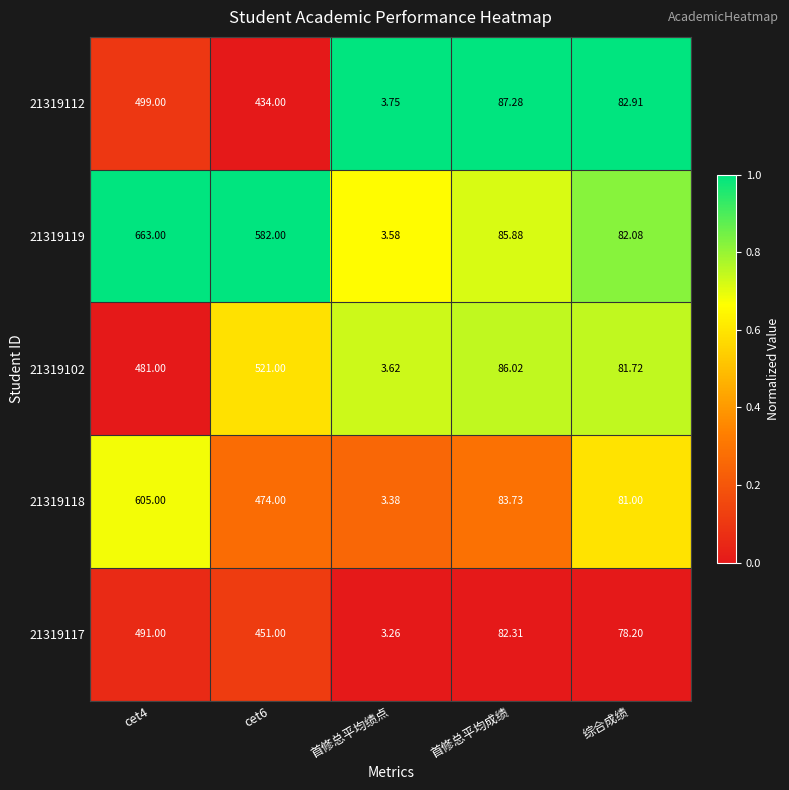

What is the total value across all series at cet4?

2739.0